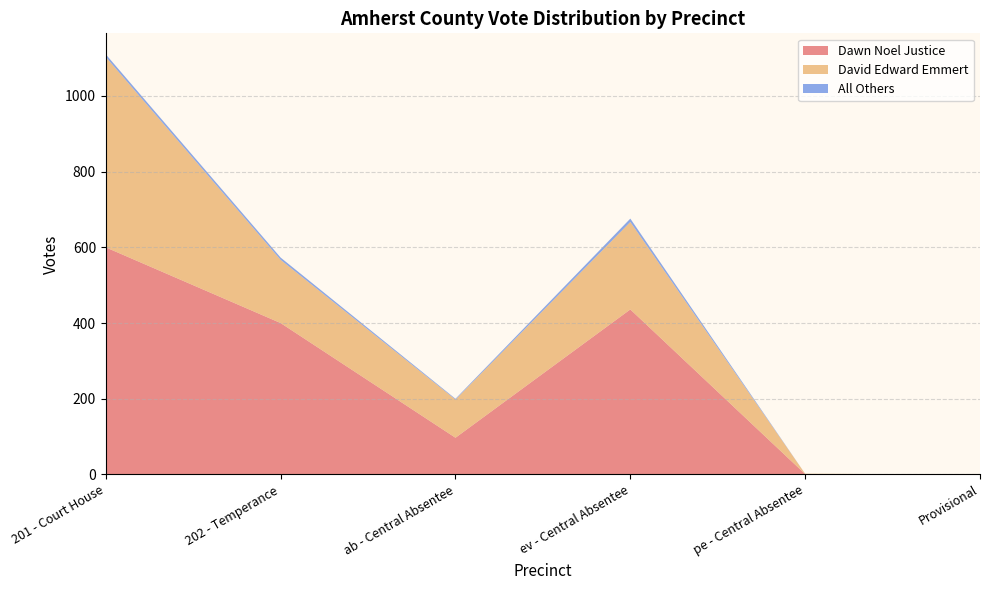

Reading right to left, transcribe all the data shown in this chart.

Dawn Noel Justice: Provisional=0	pe - Central Absentee=1	ev - Central Absentee=436	ab - Central Absentee=97	202 - Temperance=400	201 - Court House=600
David Edward Emmert: Provisional=0	pe - Central Absentee=1	ev - Central Absentee=231	ab - Central Absentee=101	202 - Temperance=167	201 - Court House=503
All Others: Provisional=0	pe - Central Absentee=0	ev - Central Absentee=9	ab - Central Absentee=2	202 - Temperance=6	201 - Court House=7